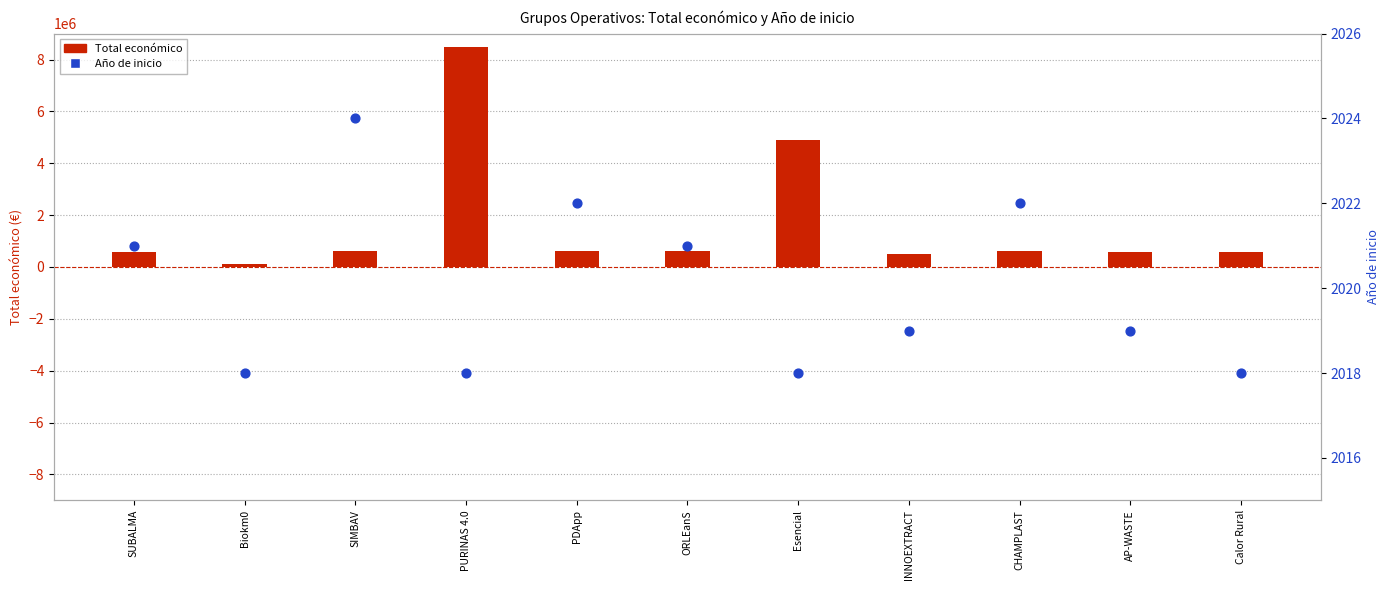

Which series has the widest spread of Y values?

Total económico